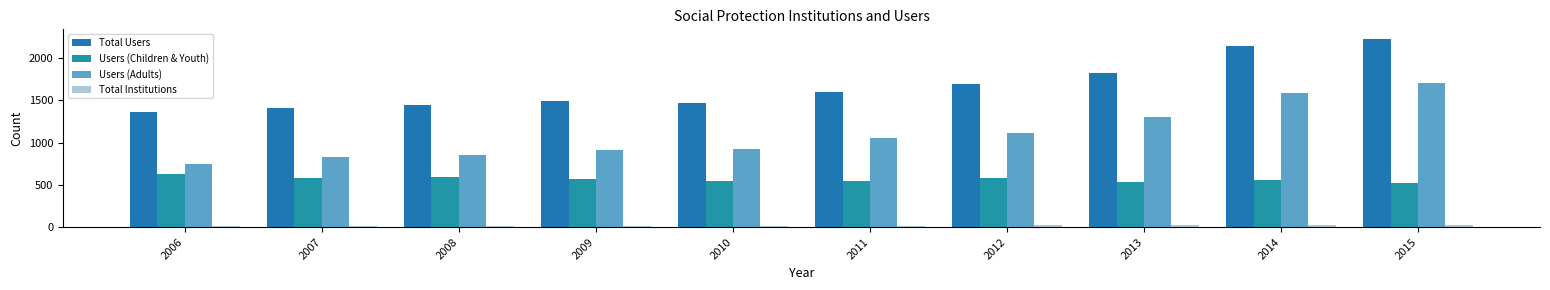

What is the sum of the Total Institutions values at 2012 and 2010?

36